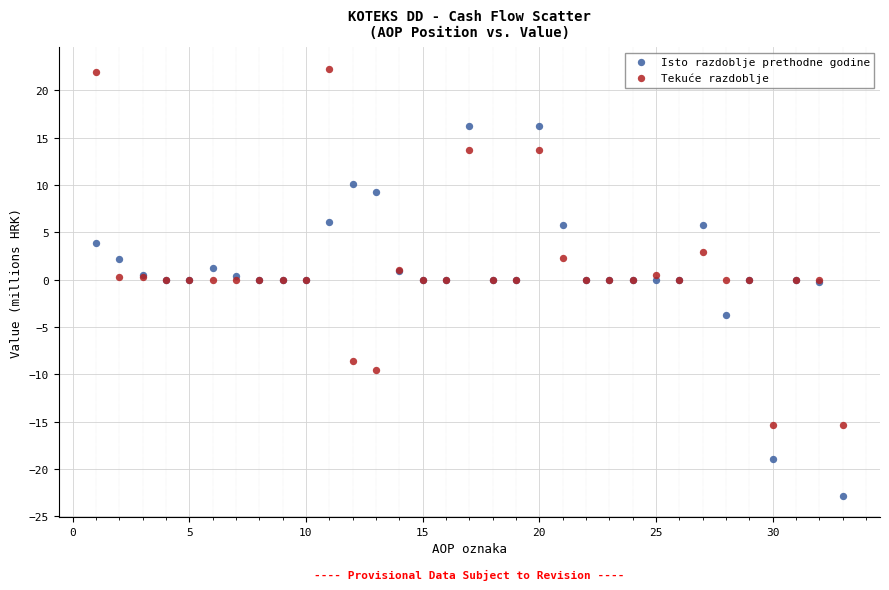

What is the X range (max minus min) for the scatter plot?

32.0